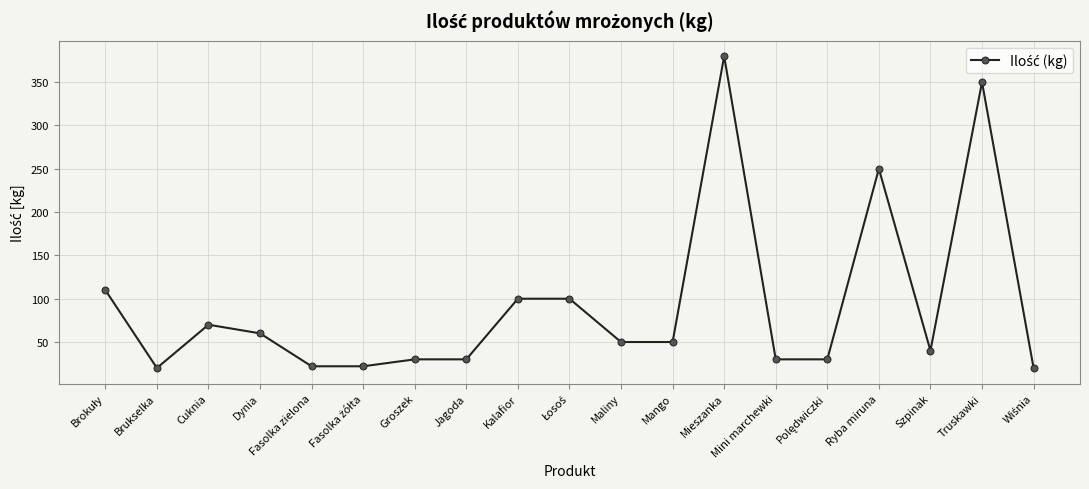

What is the sum of the values at Maliny and Cuknia?

120